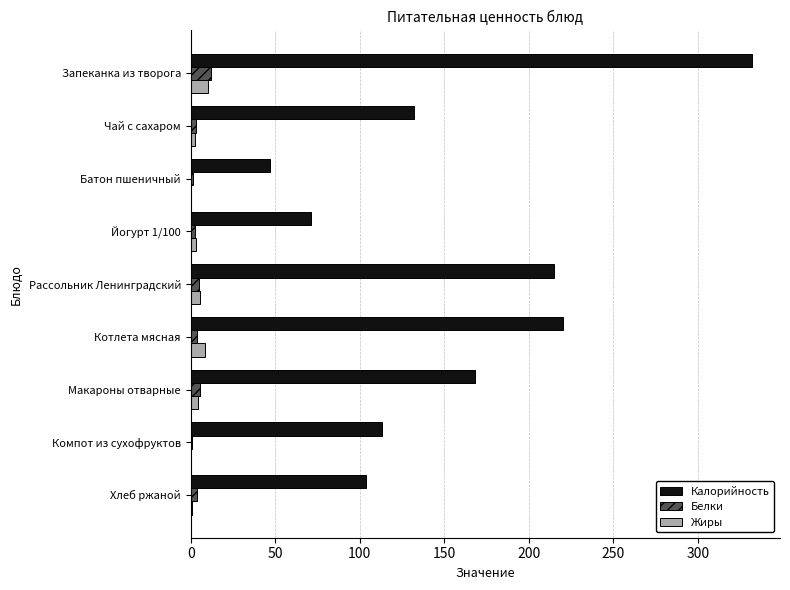

At which category does the chart reach its peak across all series?

Запеканка из творога